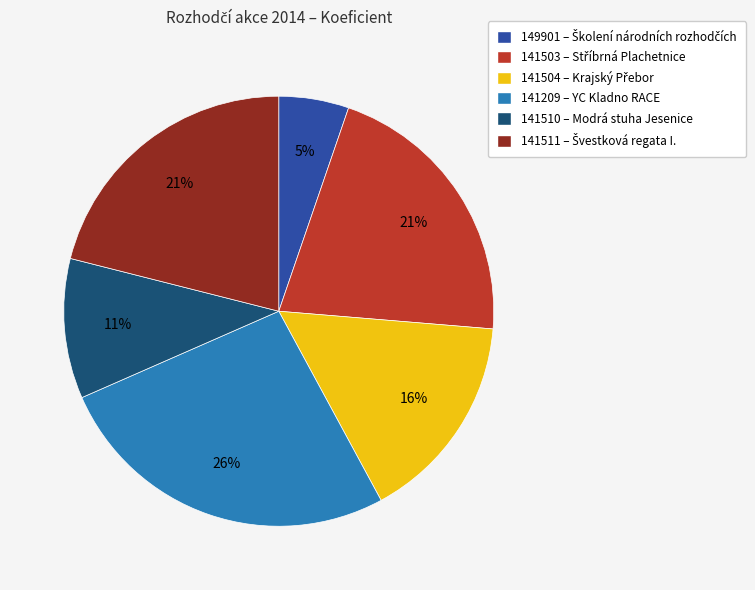

Count the number of slices in the pie.

6